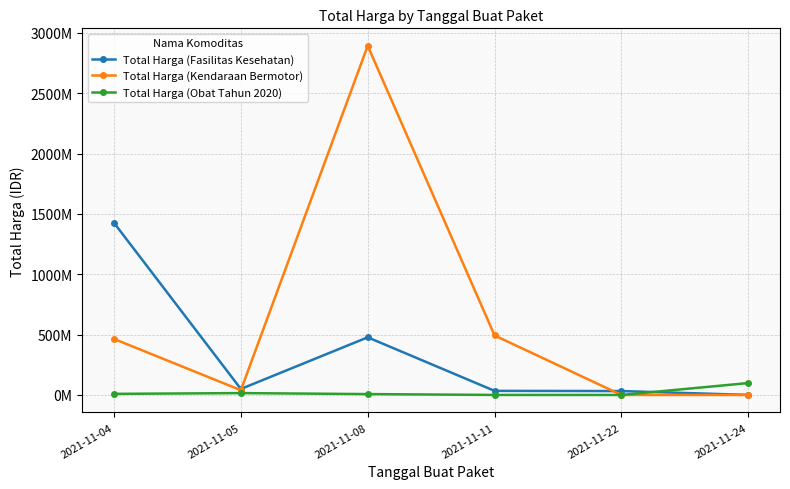

What are all the series names shown in the legend?

Total Harga (Fasilitas Kesehatan), Total Harga (Kendaraan Bermotor), Total Harga (Obat Tahun 2020)